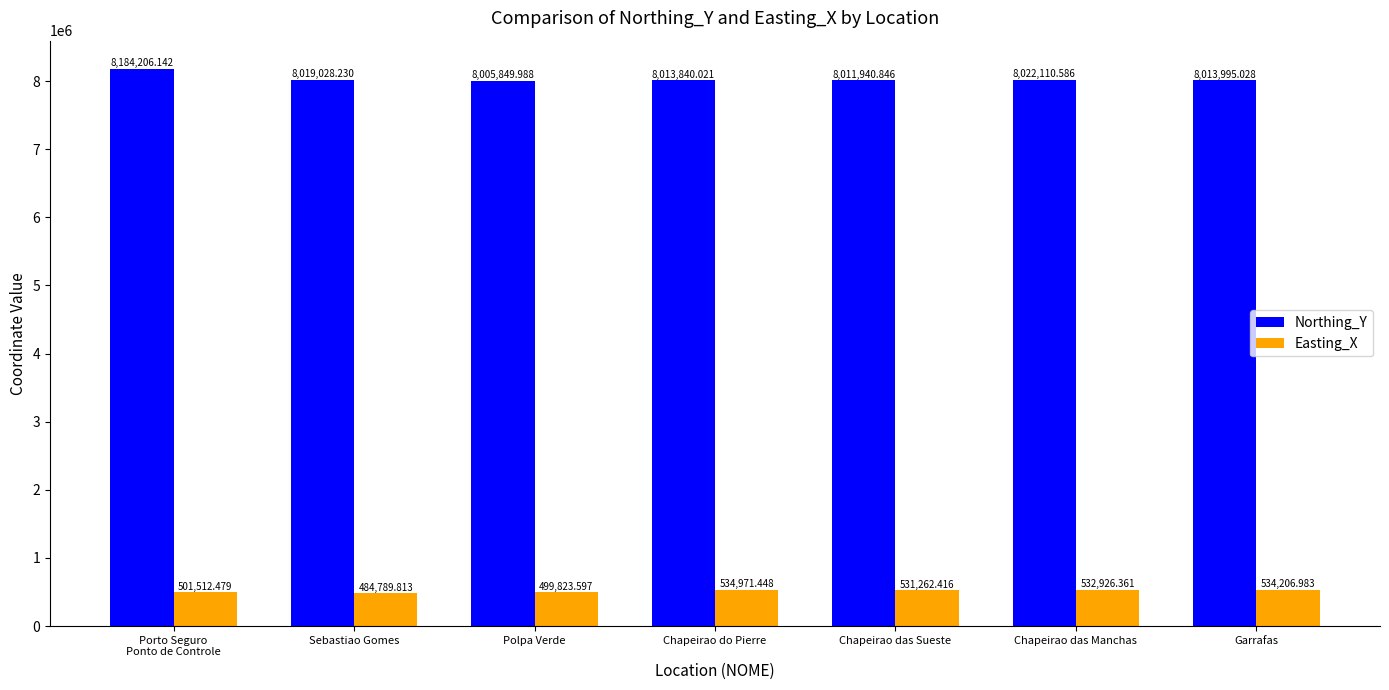

What is the spread (max minus min) of values at Polpa Verde?

7506026.4